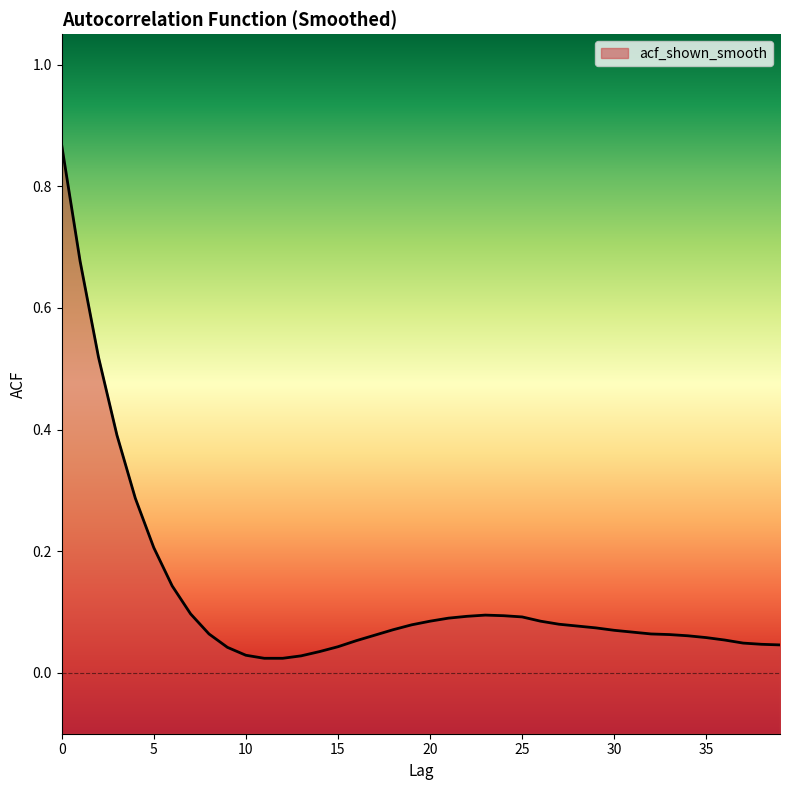

List the labels in order of value, largest first.

0, 1, 2, 3, 4, 5, 6, 7, 23, 24, 22, 25, 21, 20, 26, 27, 19, 28, 29, 18, 30, 31, 8, 32, 33, 17, 34, 35, 36, 16, 37, 38, 39, 15, 9, 14, 10, 13, 11, 12